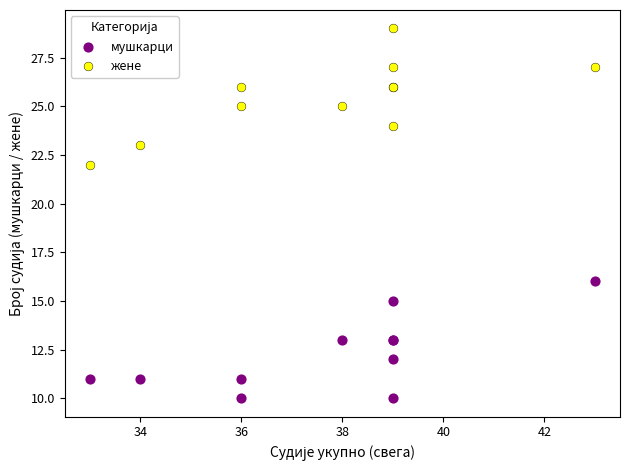

What are all the series names shown in the legend?

мушкарци, жене